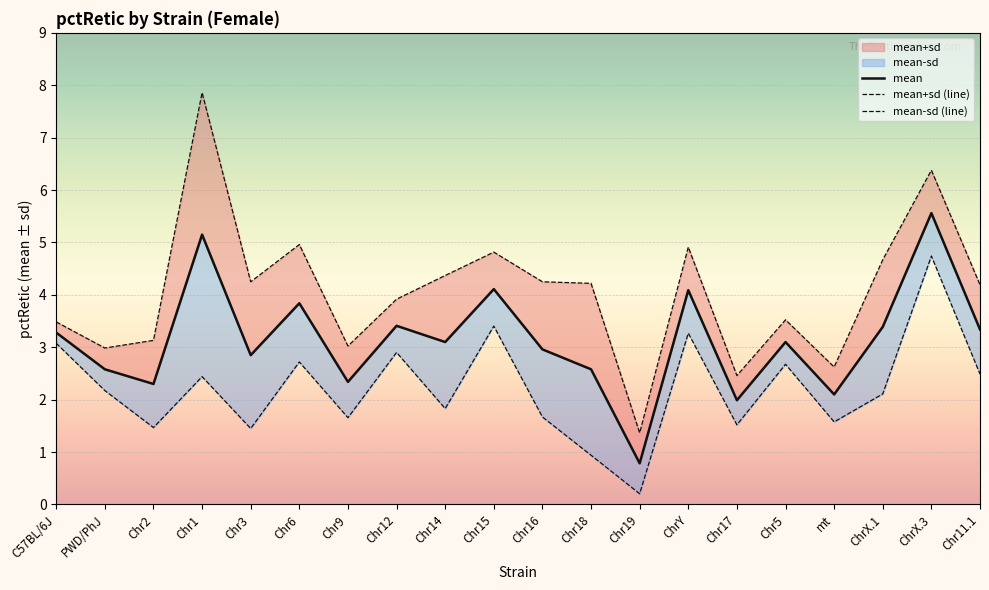

What is the spread (max minus min) of values at mt?

1.0